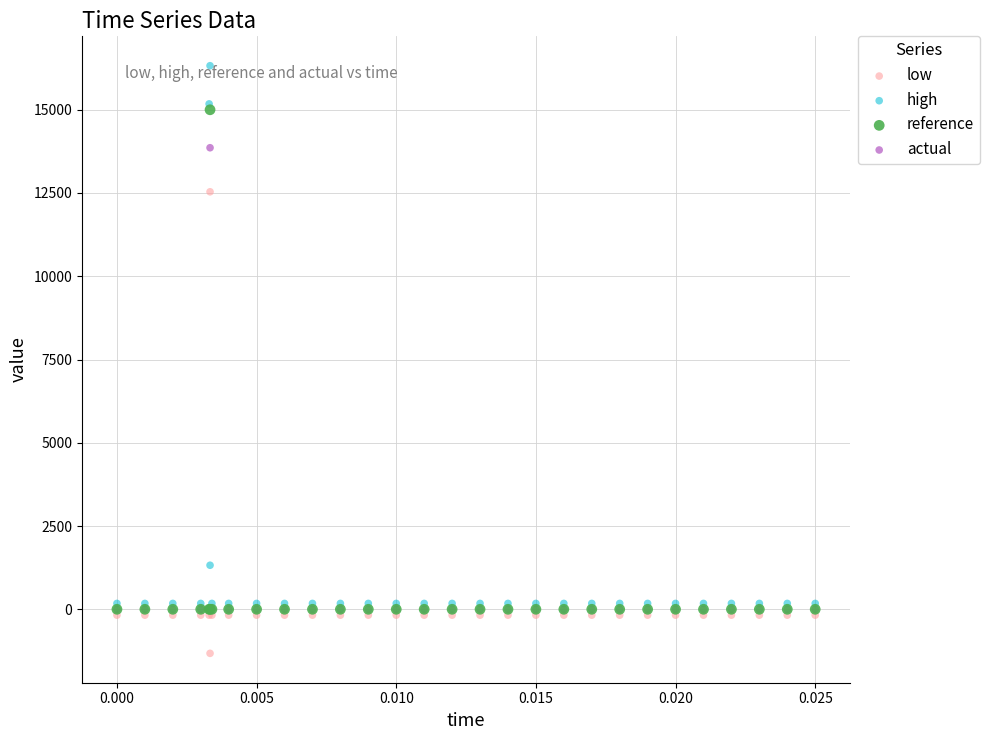

Across all series, what Y value is closest to 7499?

12535.7